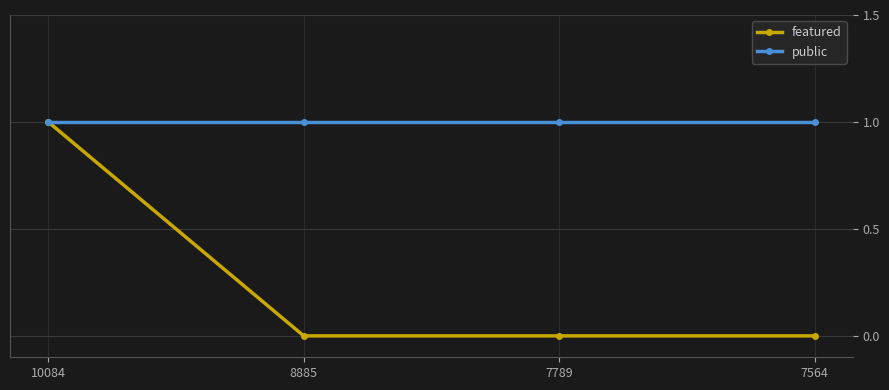

Is this an area chart (filled region under the line)?

No